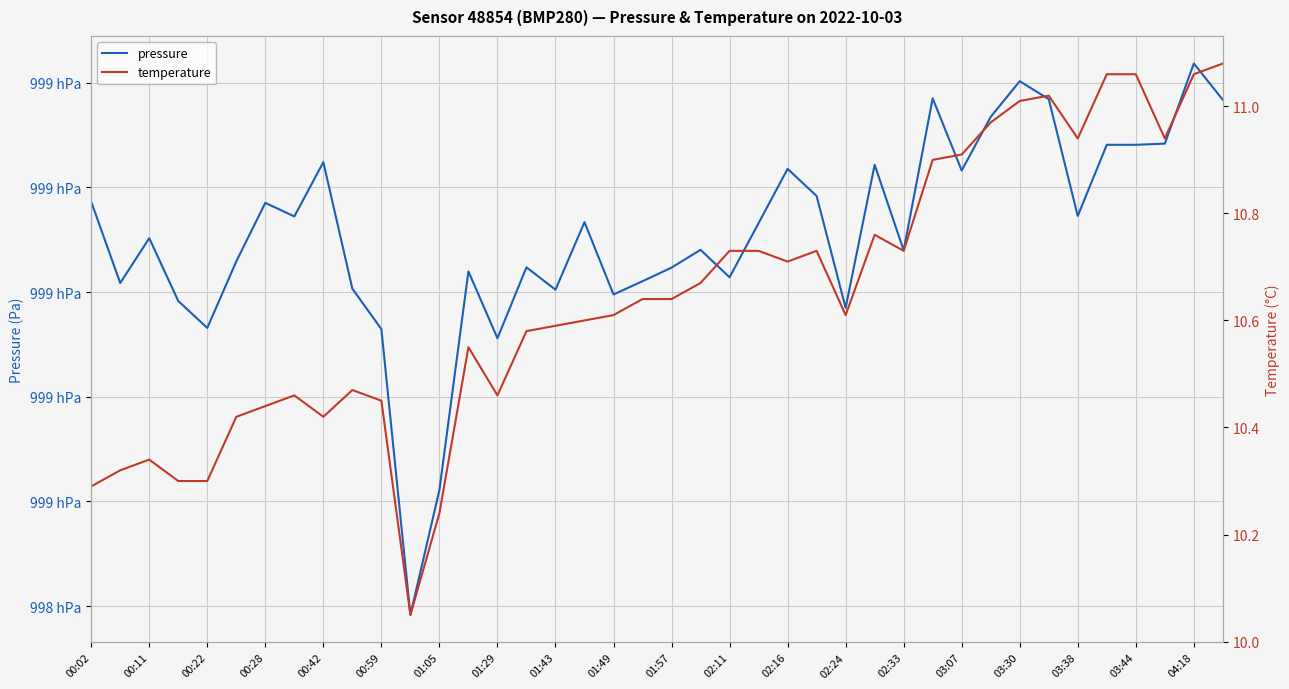

Count the number of data series in this chart.

2